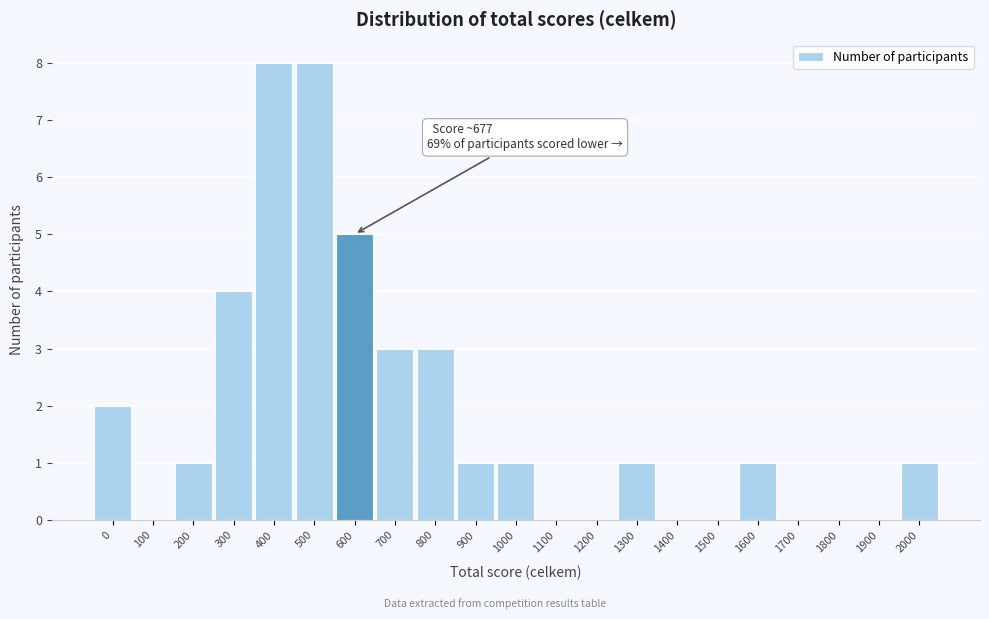

Reading right to left, list all the values displayed in this chart.

2000=1	1900=0	1800=0	1700=0	1600=1	1500=0	1400=0	1300=1	1200=0	1100=0	1000=1	900=1	800=3	700=3	600=5	500=8	400=8	300=4	200=1	100=0	0=2